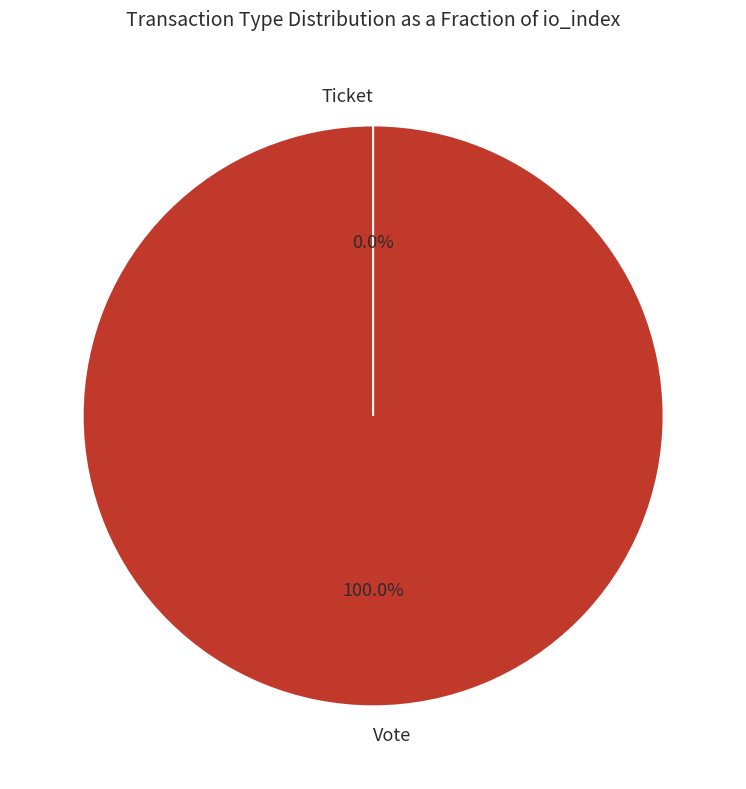

What is the largest slice in the pie chart?

Vote